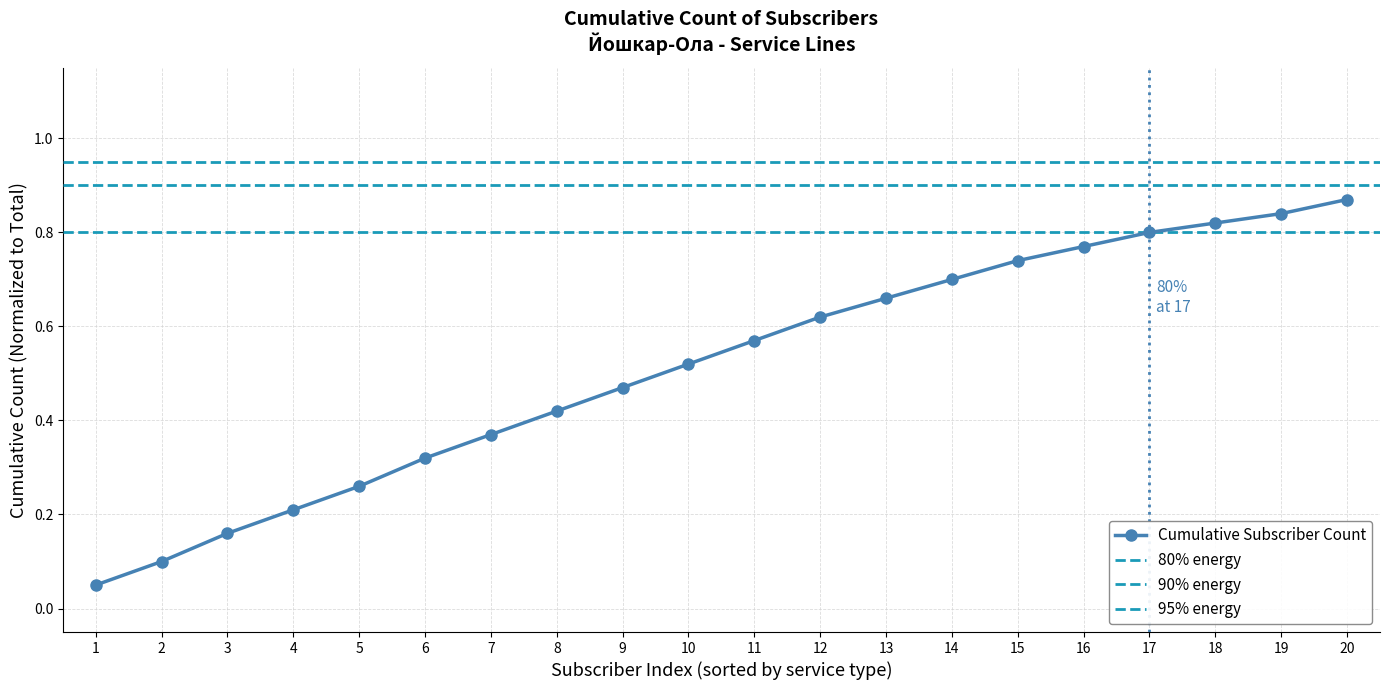

What is the change in value from 3 to 7?

+0.2